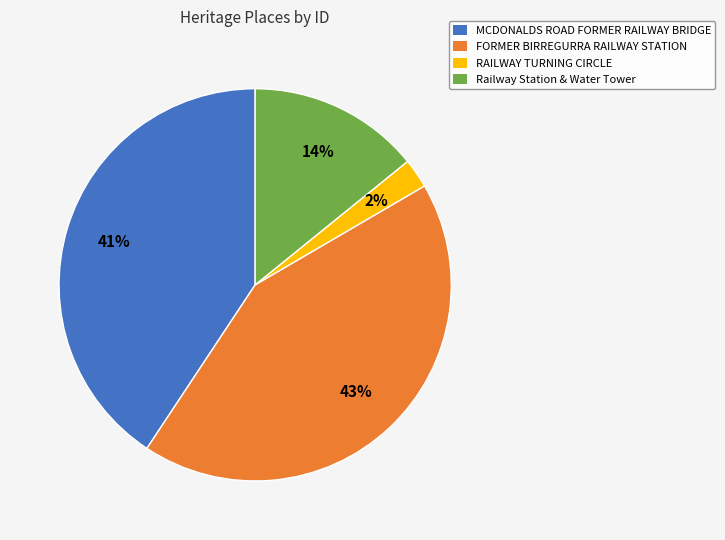

Between Railway Station & Water Tower and FORMER BIRREGURRA RAILWAY STATION, which is larger?

FORMER BIRREGURRA RAILWAY STATION